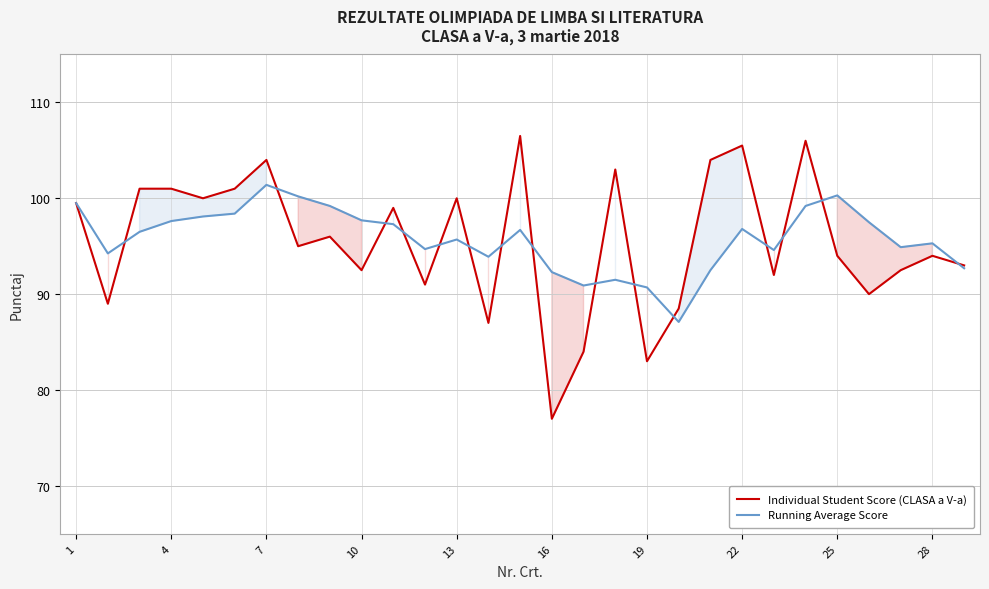

What is the minimum value for Individual Student Score (CLASA a V-a)?

77.0